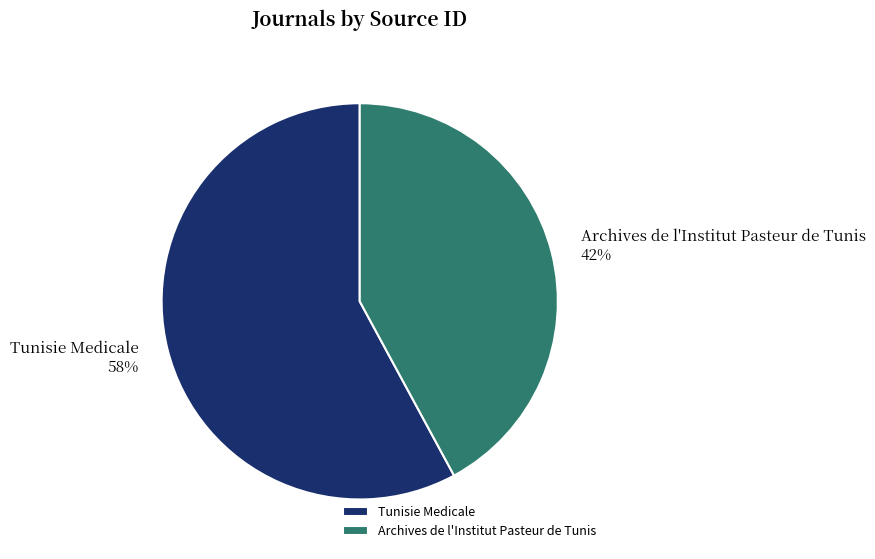

Which category has the biggest portion of the pie?

Tunisie Medicale